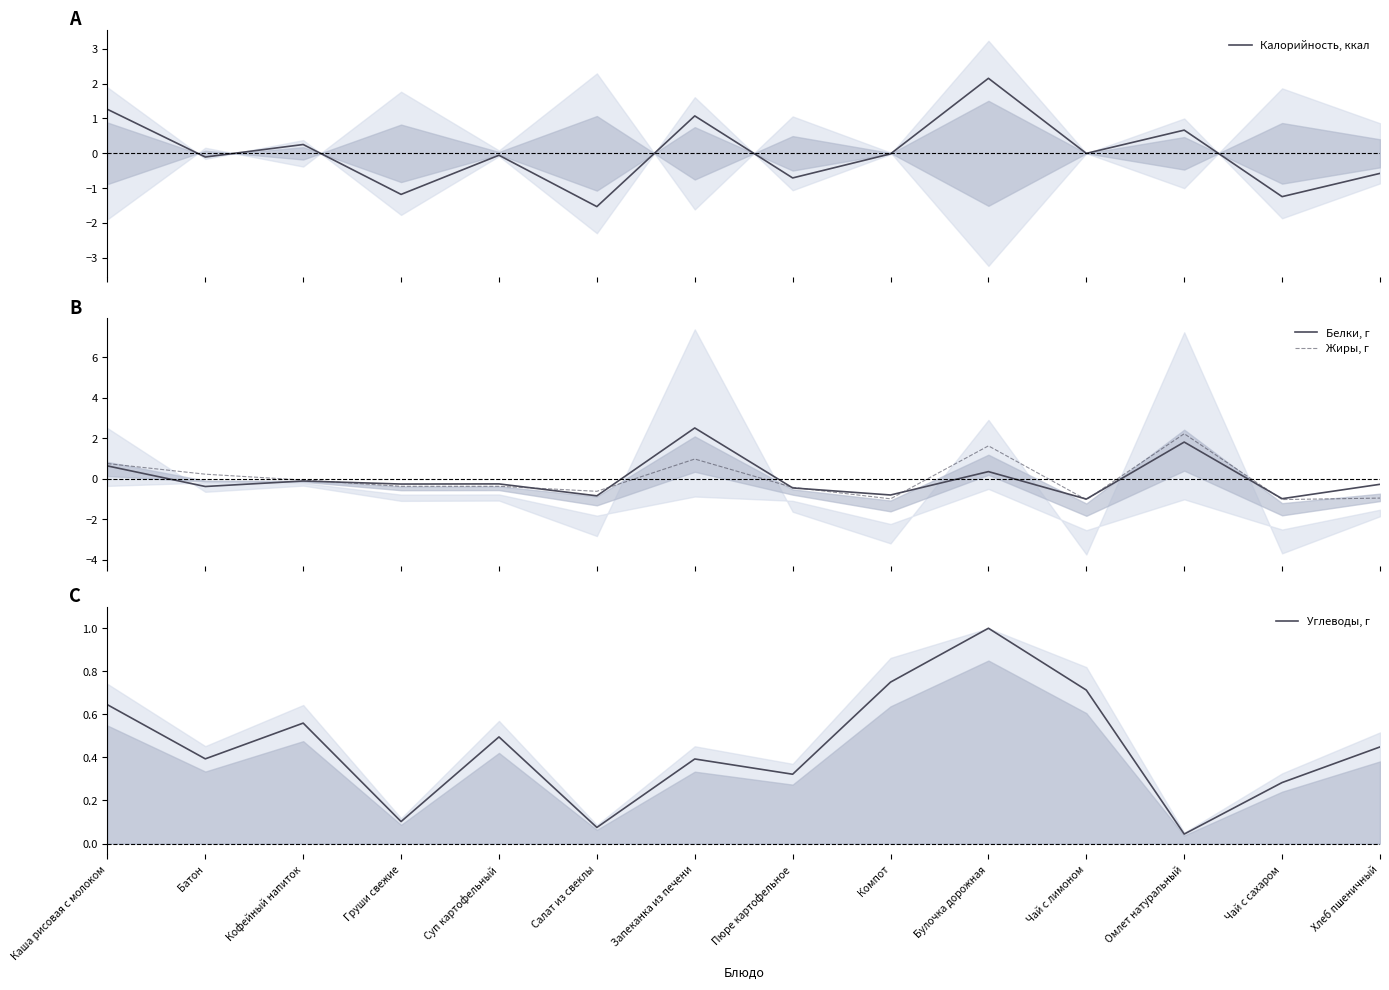

The value of Жиры, г at Компот is -1.8. True or false?

False